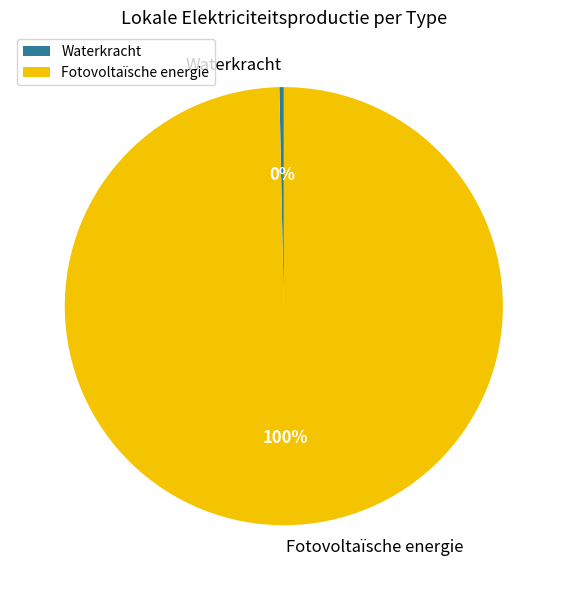

Which category has the smallest portion of the pie?

Waterkracht